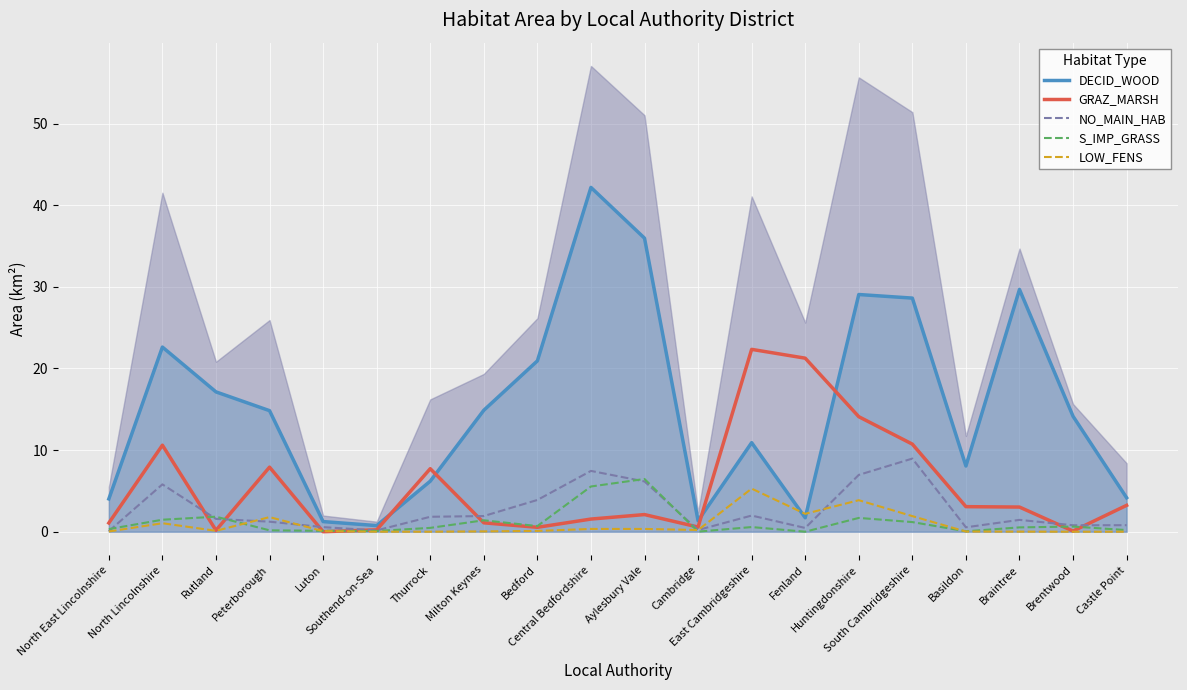

At which label is S_IMP_GRASS closest to 3?

Rutland